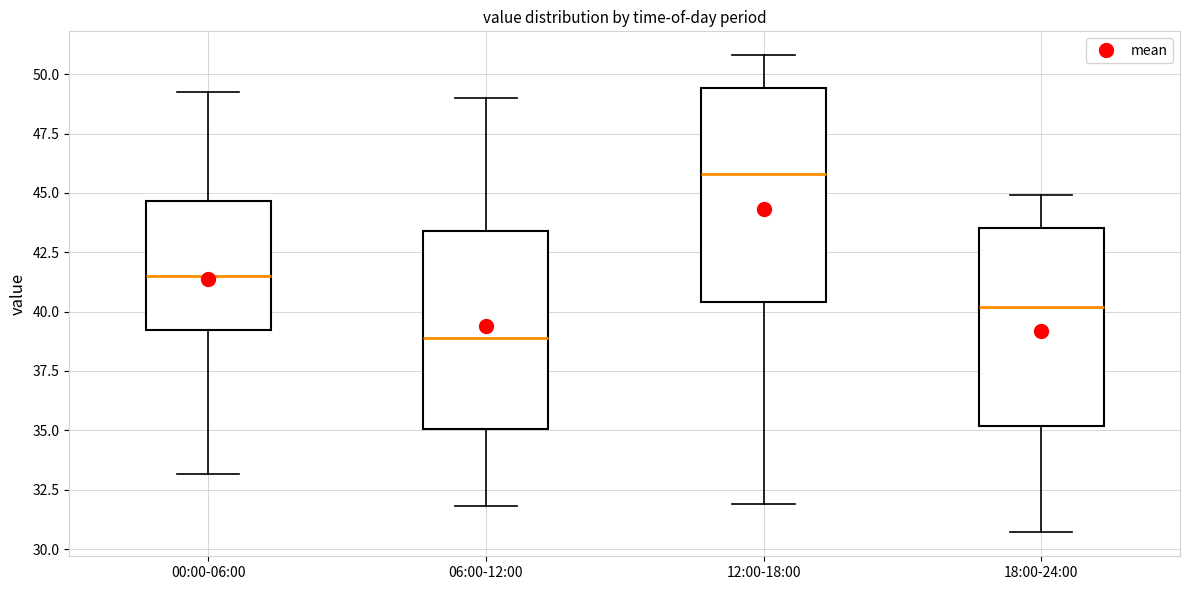

Where is the lower edge of the box for 18:00-24:00 on the y-axis? The values are not printed on the chart, so give them approximately, as read against the axis.

35.0